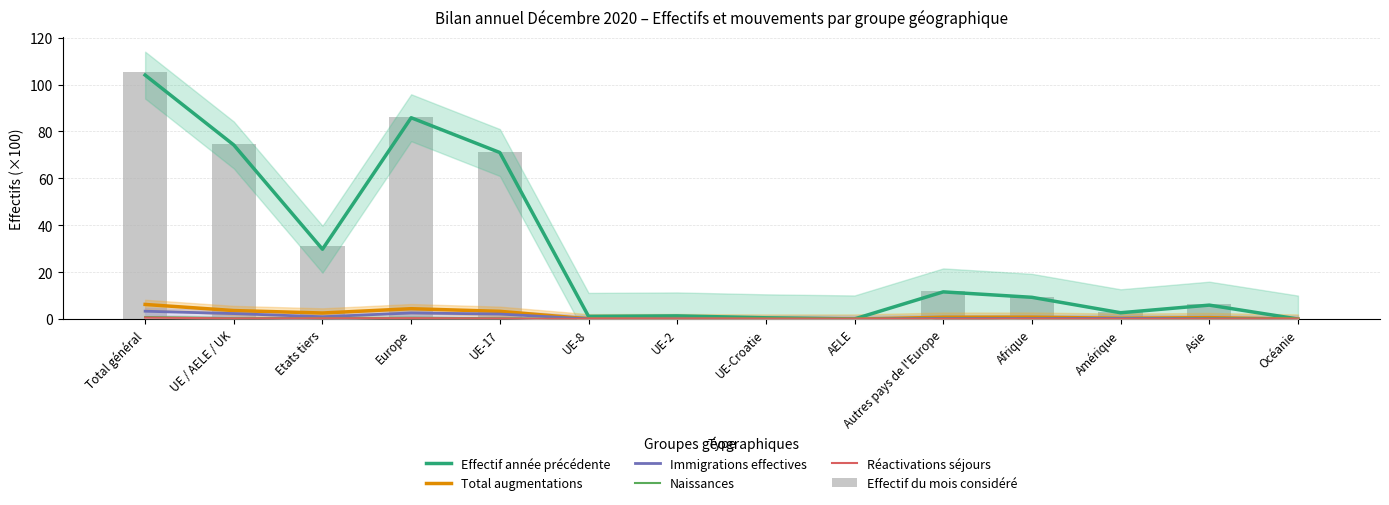

Is the value of Immigrations effectives at AELE greater than the value of Total augmentations at UE-8?

No